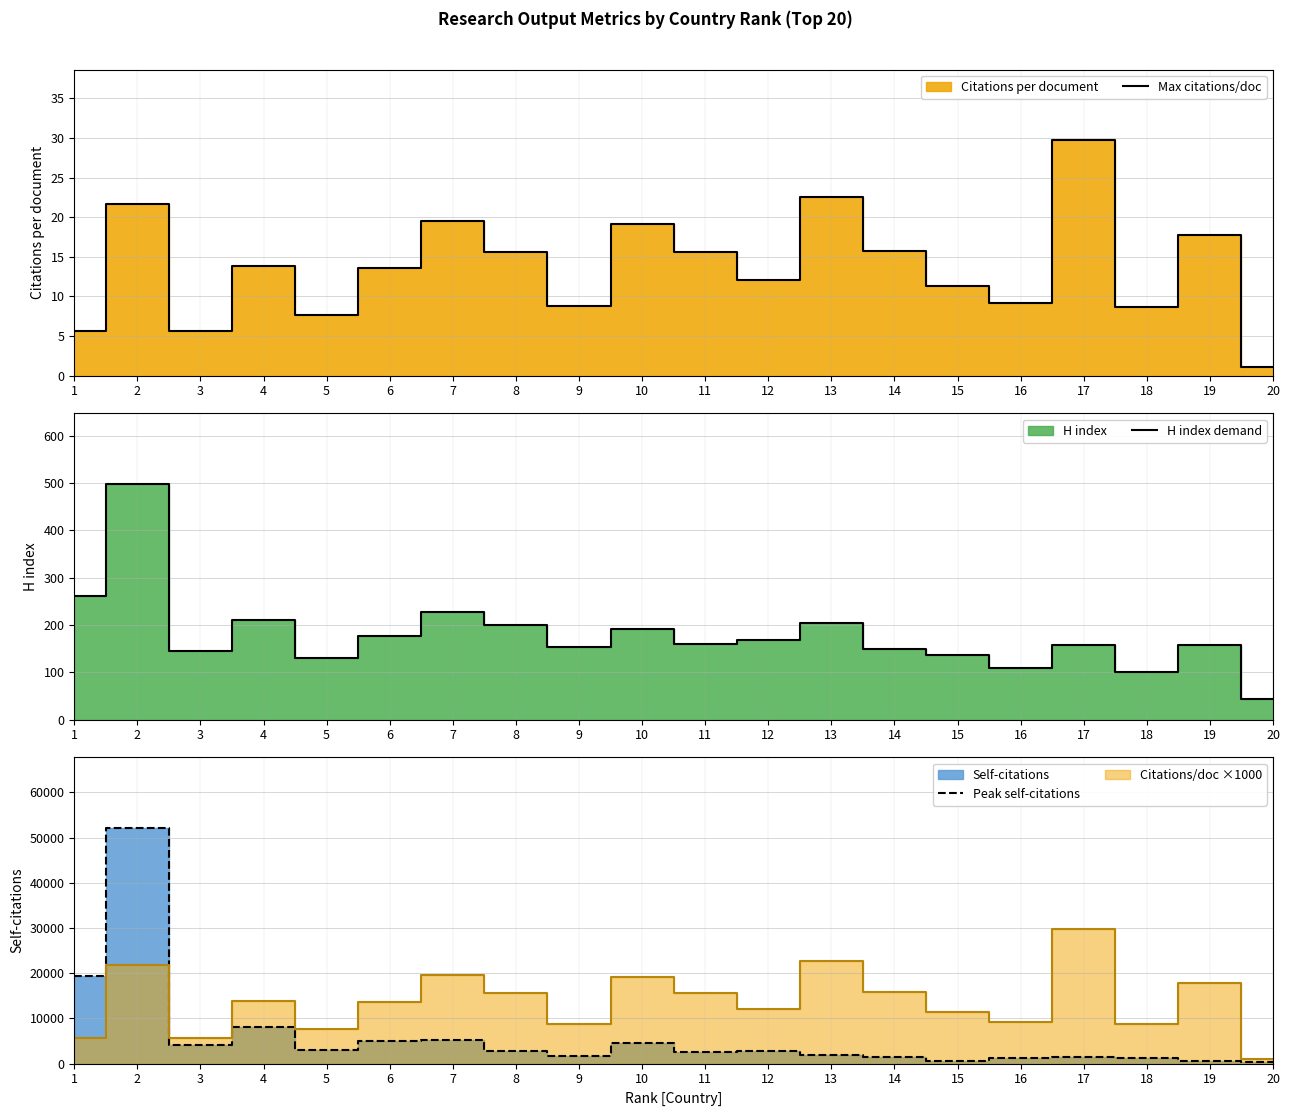

Is it true that Max citations/doc equals 6.5 at 4?

False